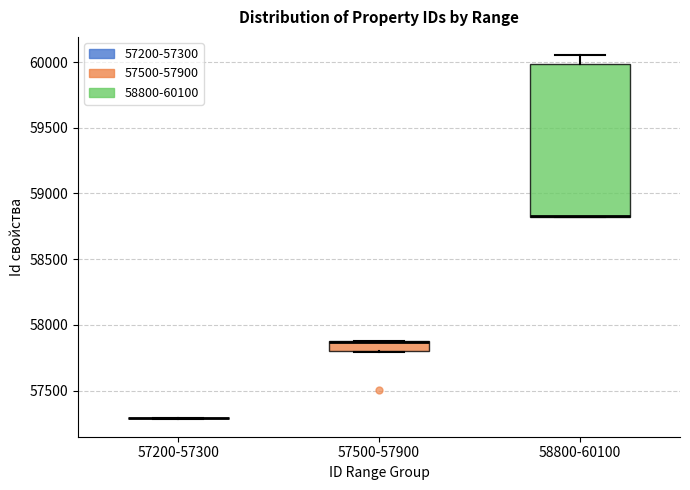

Comparing the boxes themselves (not the whiskers), which one is the tallest?

58800-60100